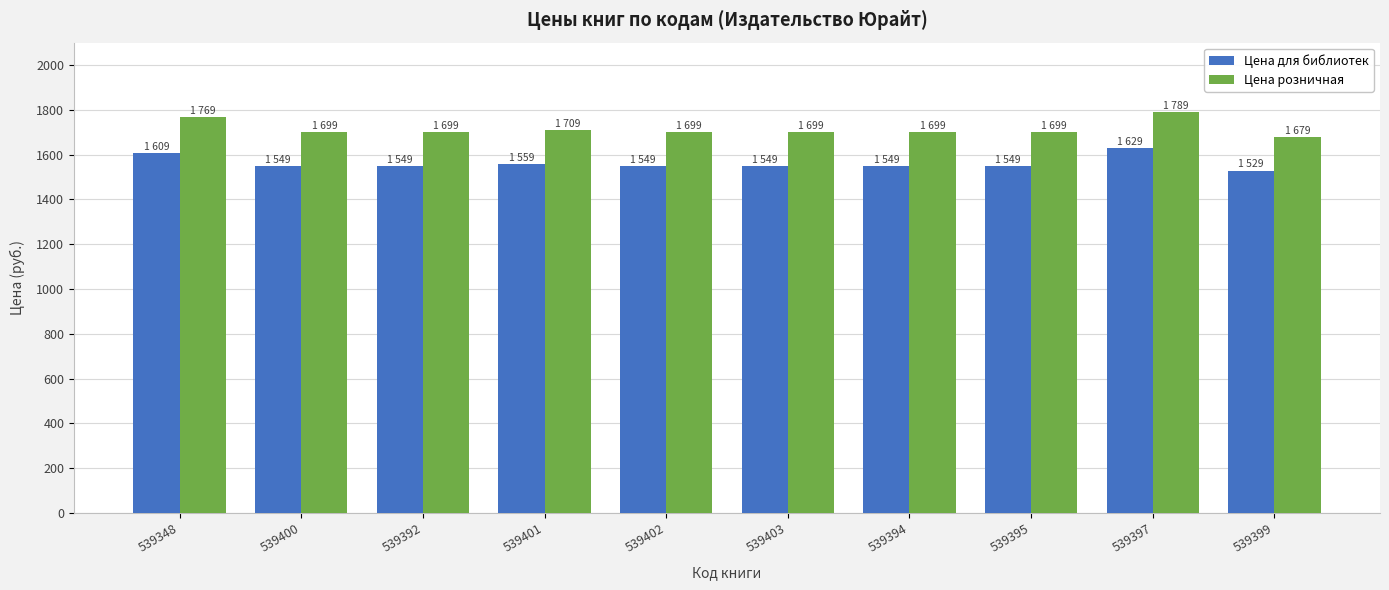

What is the maximum value shown in the chart?

1789